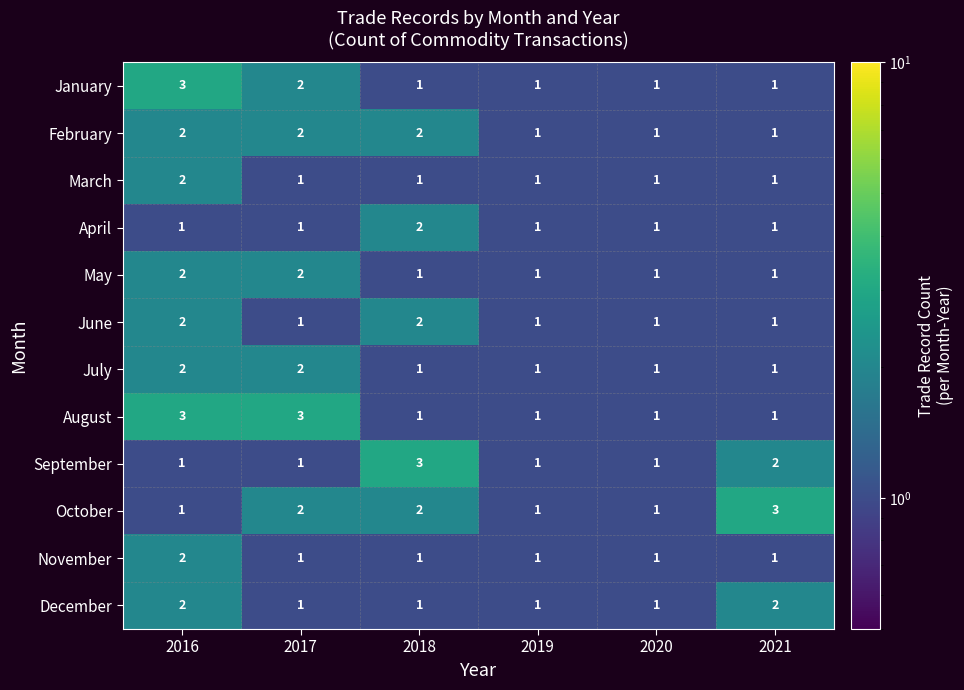

What is the minimum value shown in the chart?

1